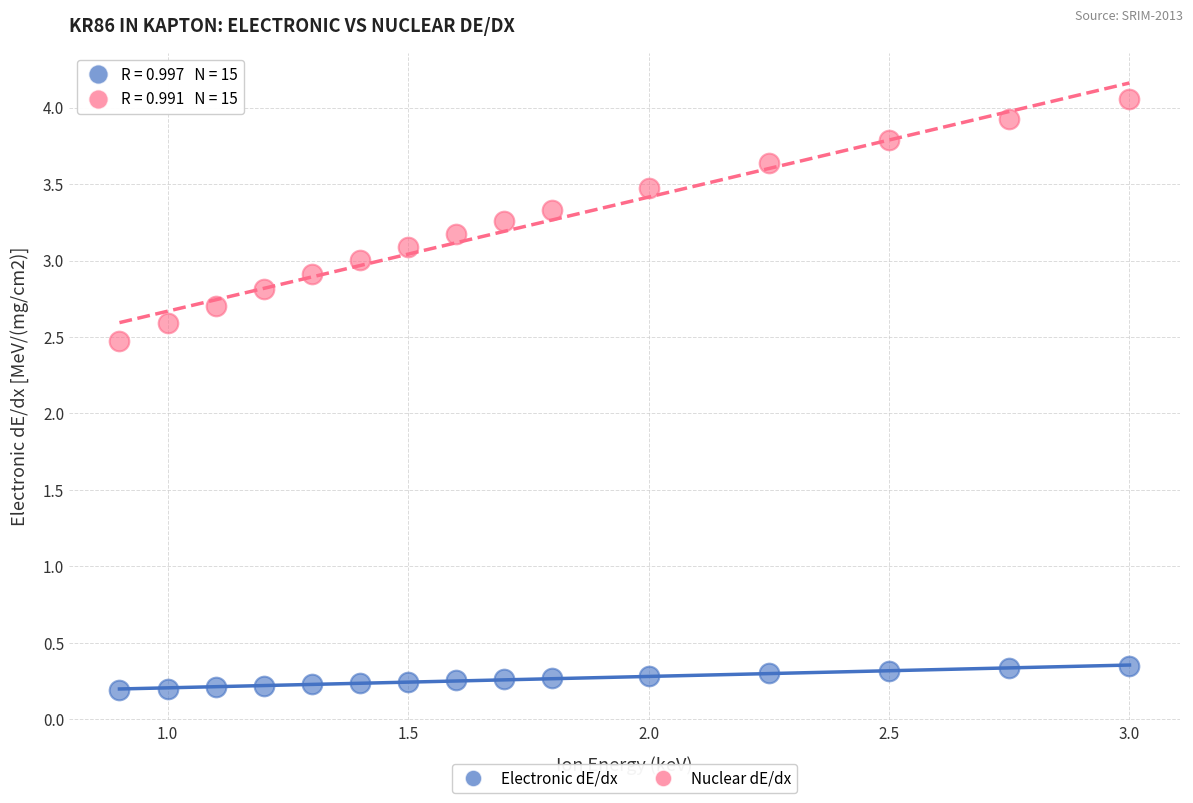

Across all series, what Y value is closest to 2?

2.5